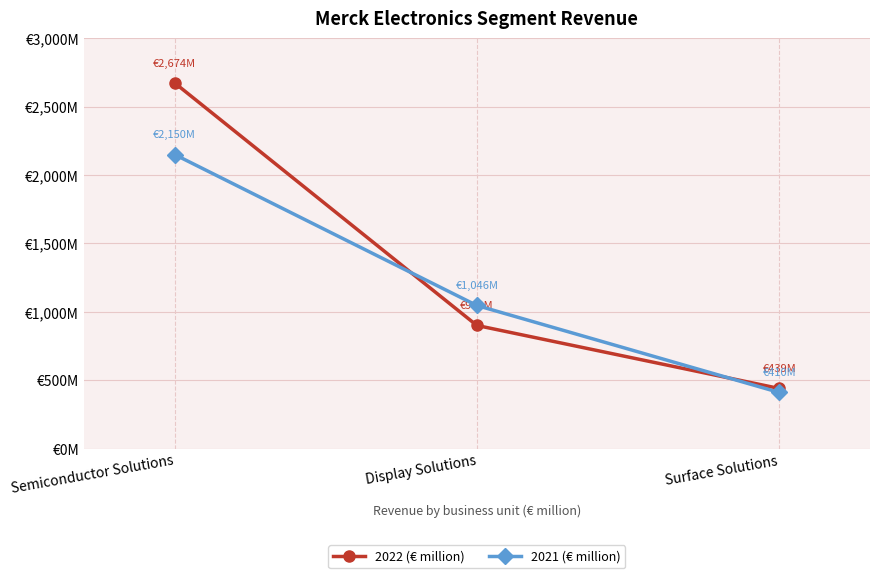

At which label does 2022 (€ million) reach its peak?

Semiconductor Solutions